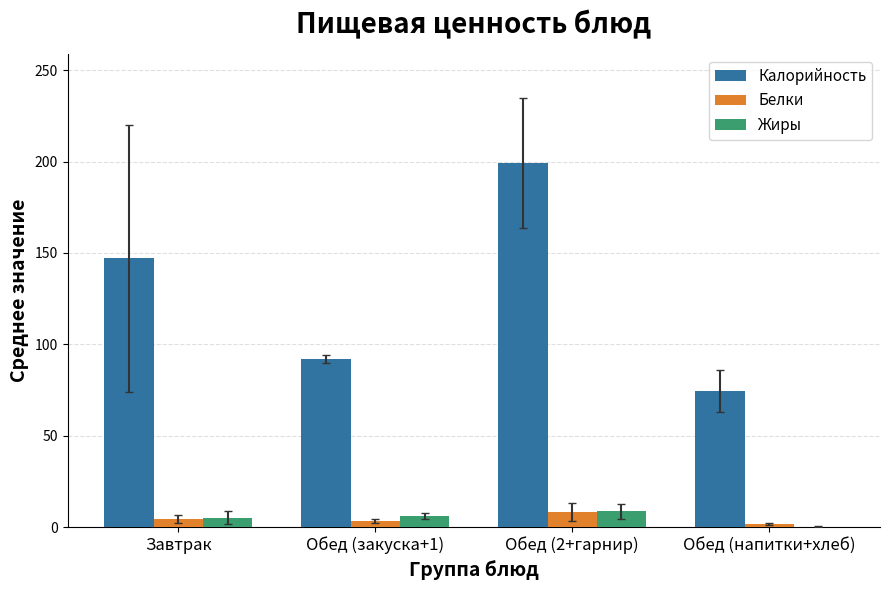

What is the sum of all Белки values?

17.4